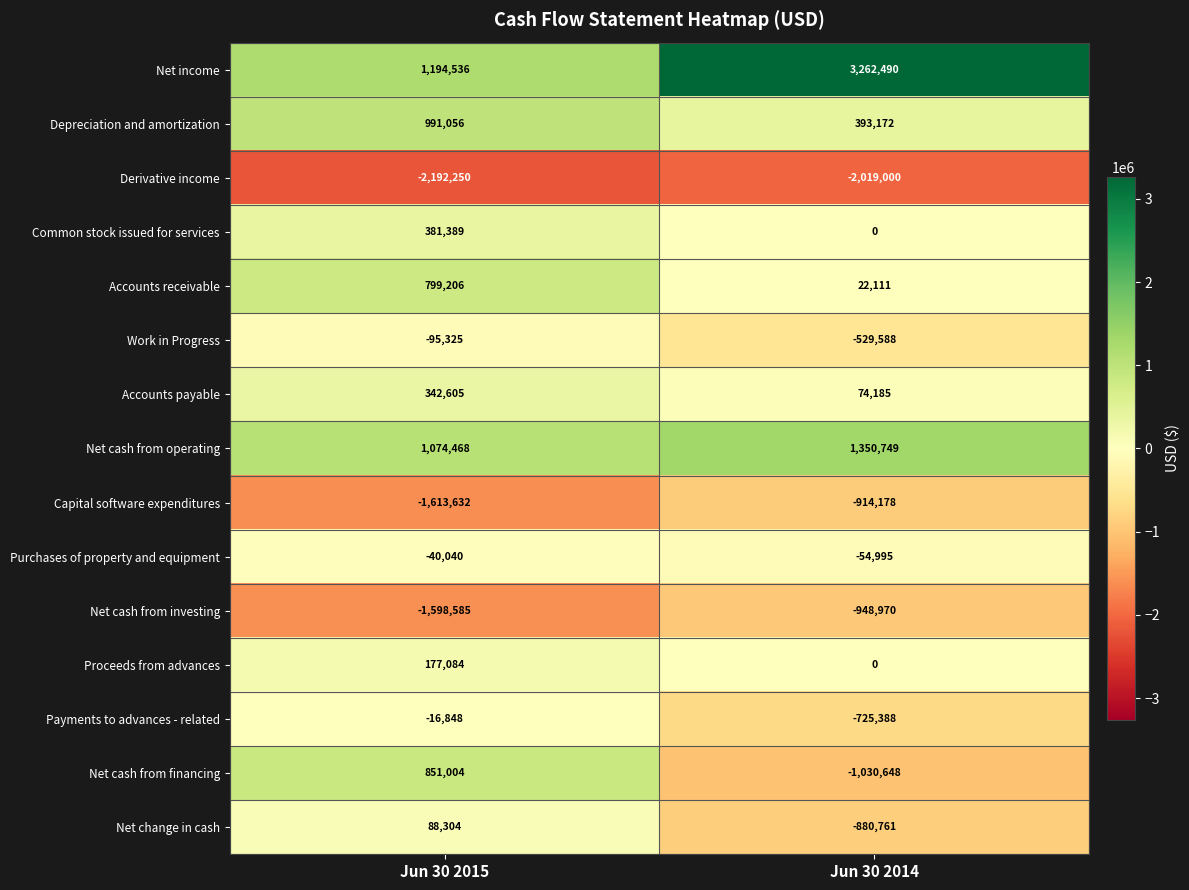

At which category is the sum across all series the highest?

Jun 30 2015